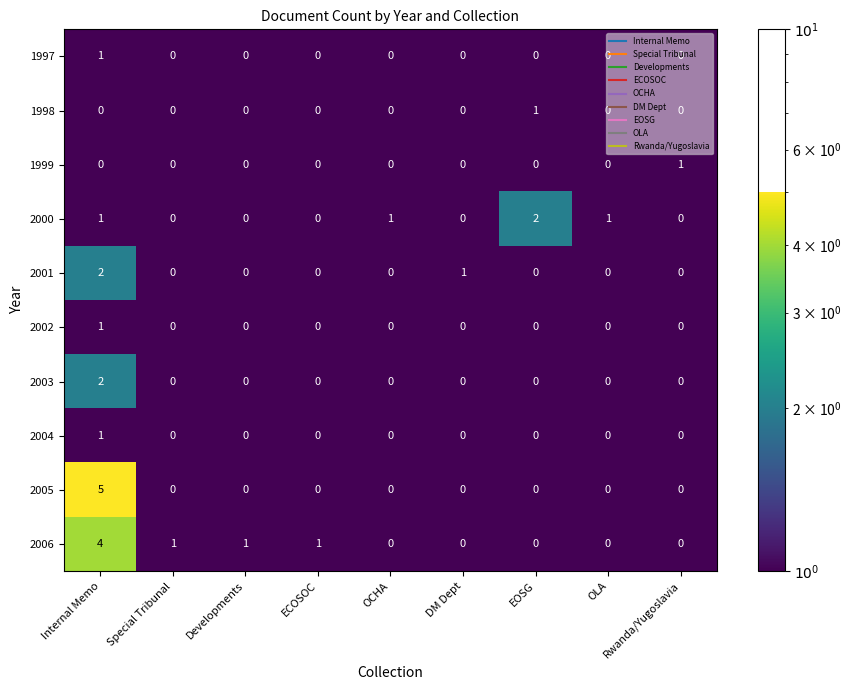

Between EOSG and Rwanda/Yugoslavia, which series saw the biggest shift?

2000